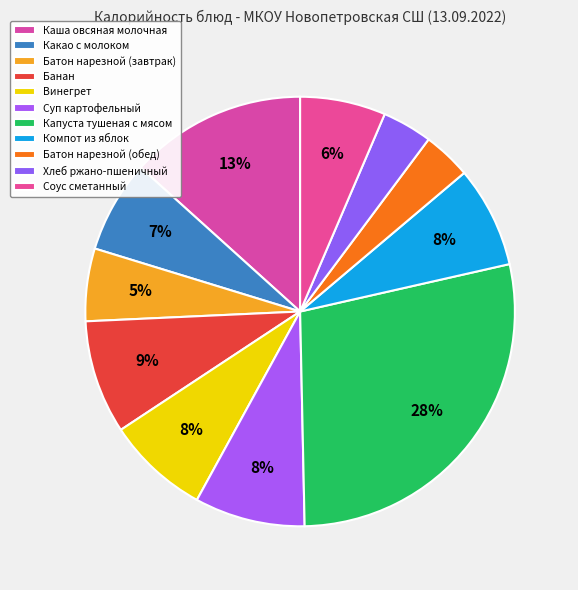

How much of the chart is everything except Соус сметанный?

93.6%